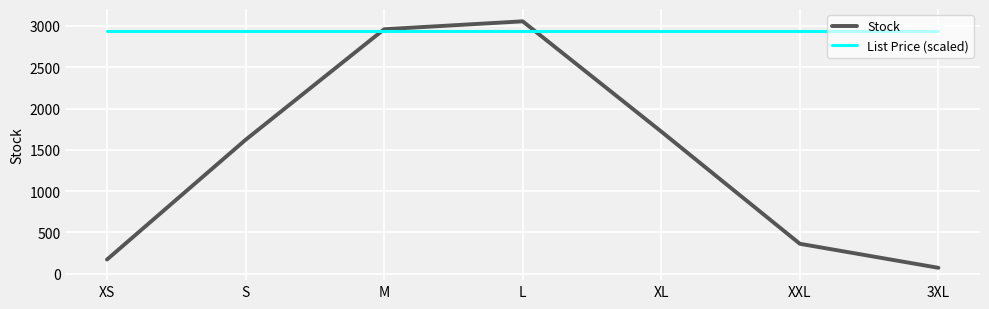

At XS, list the series in order from largest to smallest.

List Price (scaled), Stock